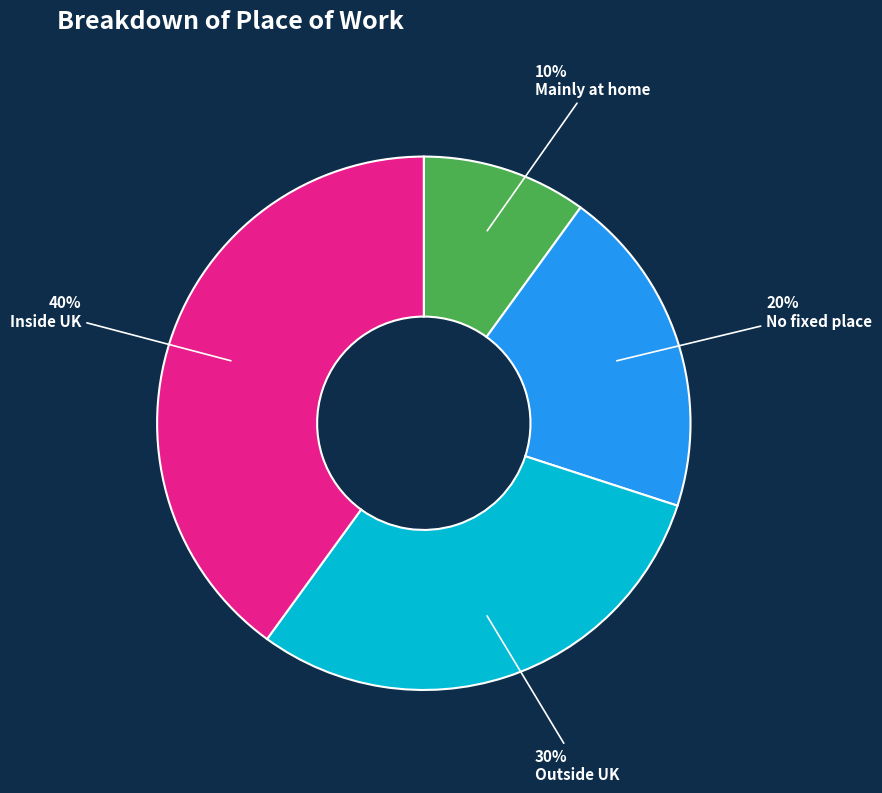

Is there a majority slice in this chart?

No